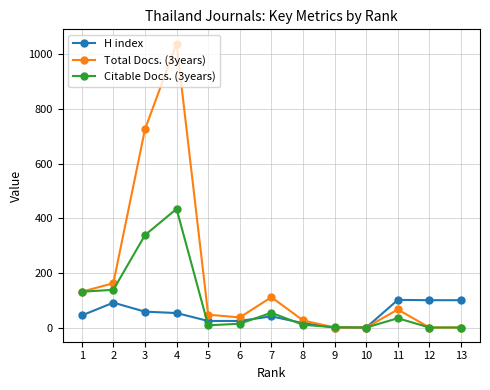

What is the sum of all Citable Docs. (3years) values?

1162